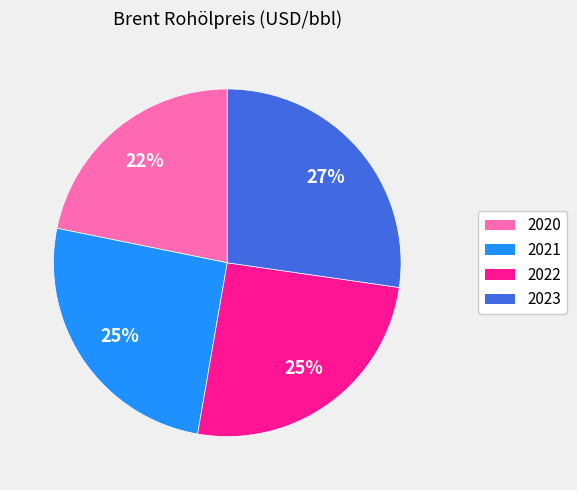

Is the sum of 2020 and 2023 greater than half?

No